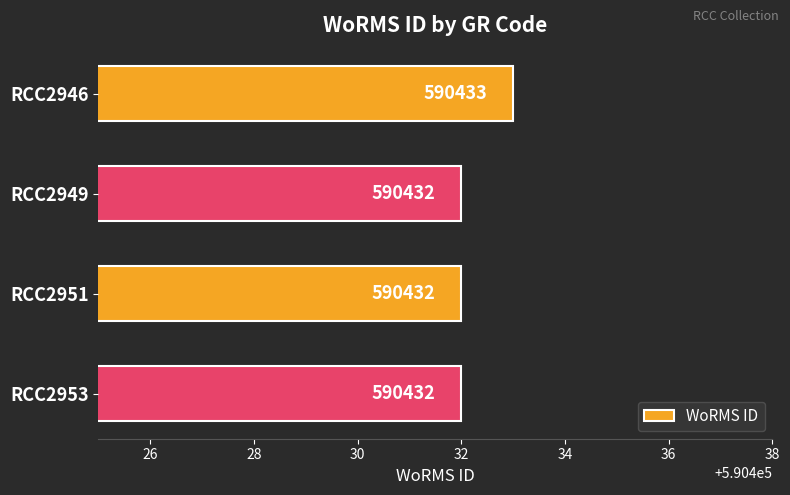

Is it true that the value at RCC2949 is 590432?

True